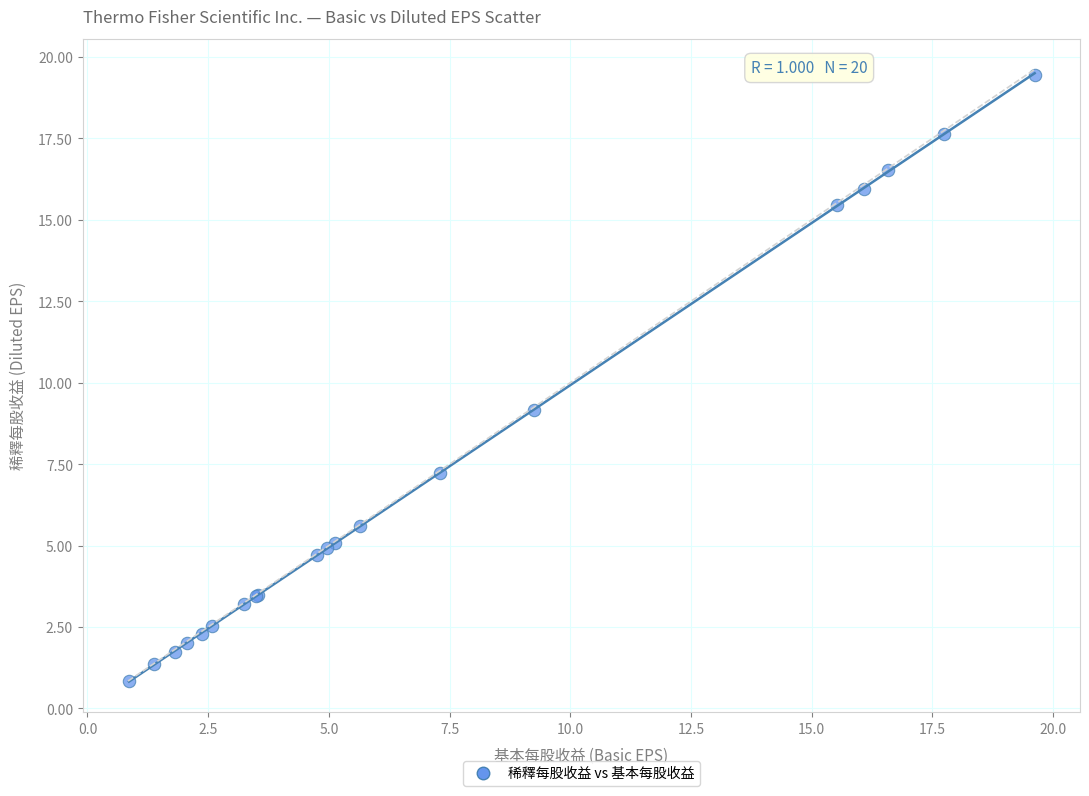

What Y value in the scatter plot is closest to 10?

9.2